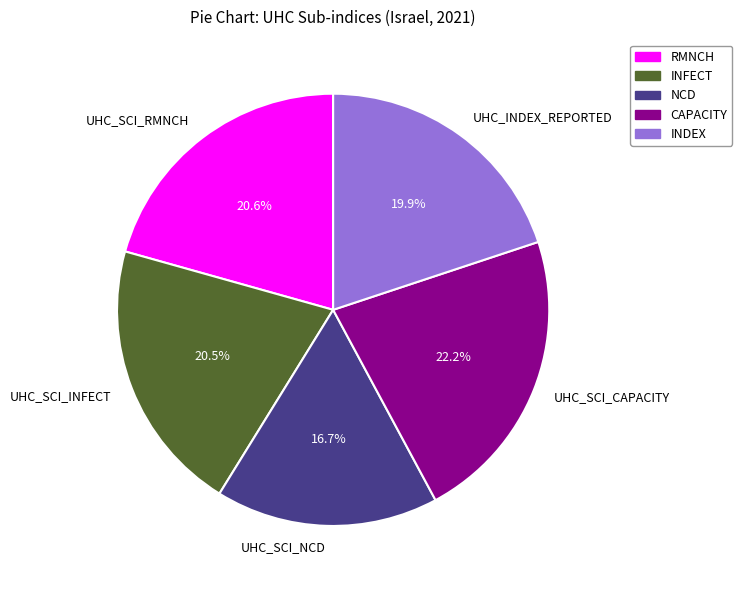

To the nearest percent, what is the average slice percentage?

20%